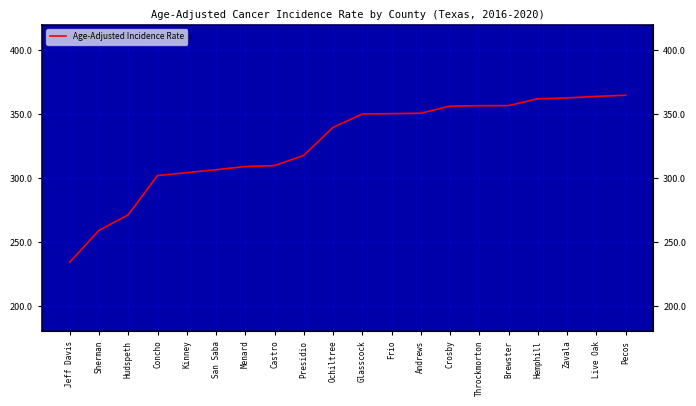

What is the label of the 14th point from the right?

Menard